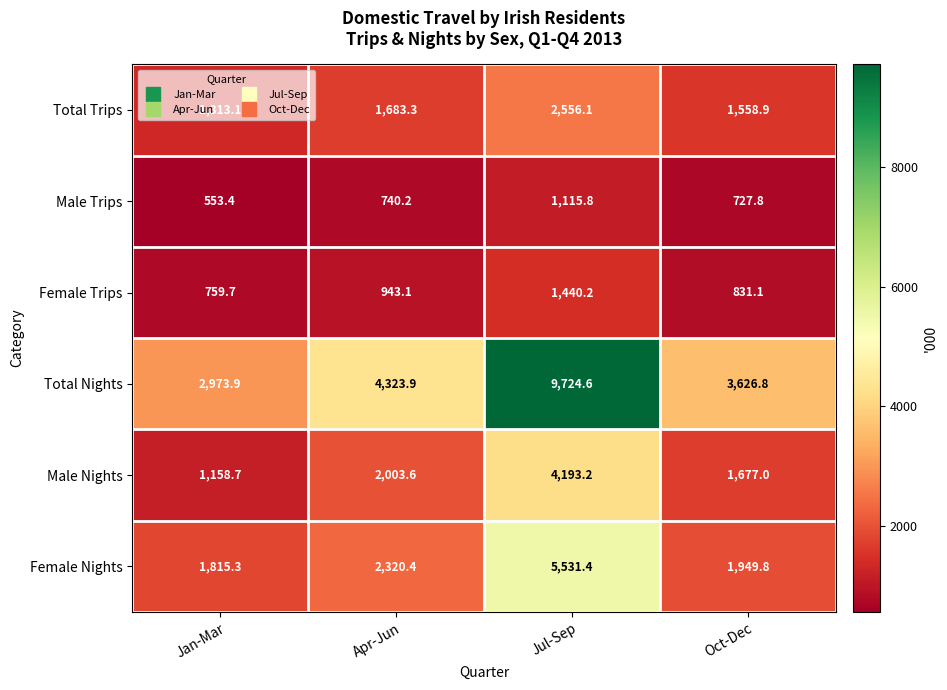

Which series has the widest spread of values?

Total Nights